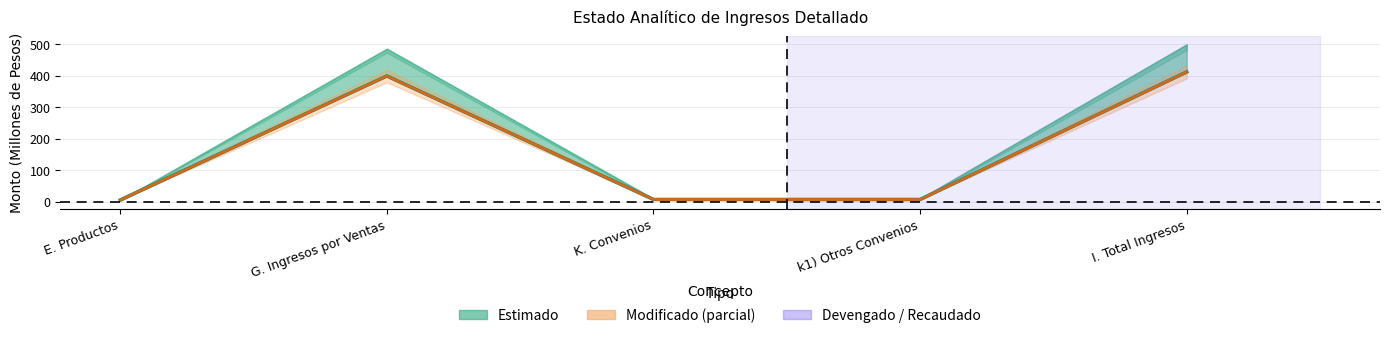

How many lines are shown in the chart?

1